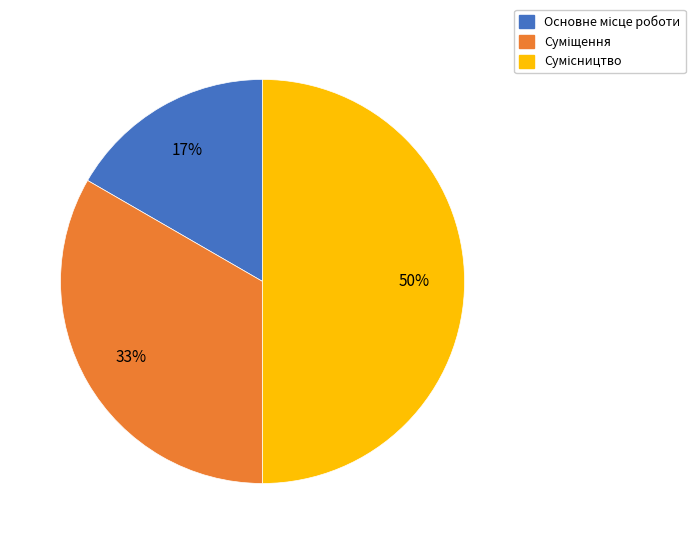

To the nearest percent, what is the difference between the largest and smallest slice percentages?

33%